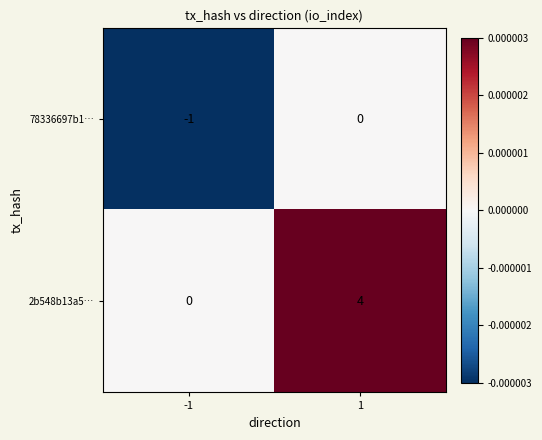

Is it true that 2b548b13a5… equals 4 at 1?

True